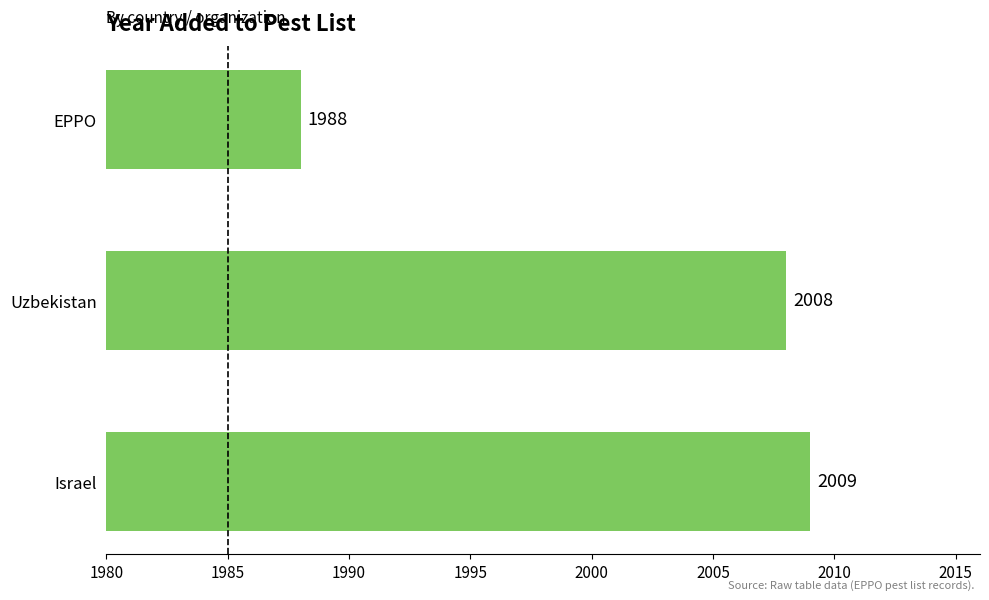

Does the chart contain stacked bars?

No